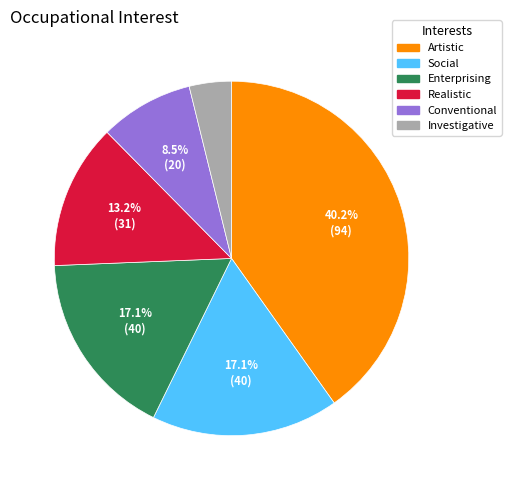

Between Conventional and Realistic, which is larger?

Realistic